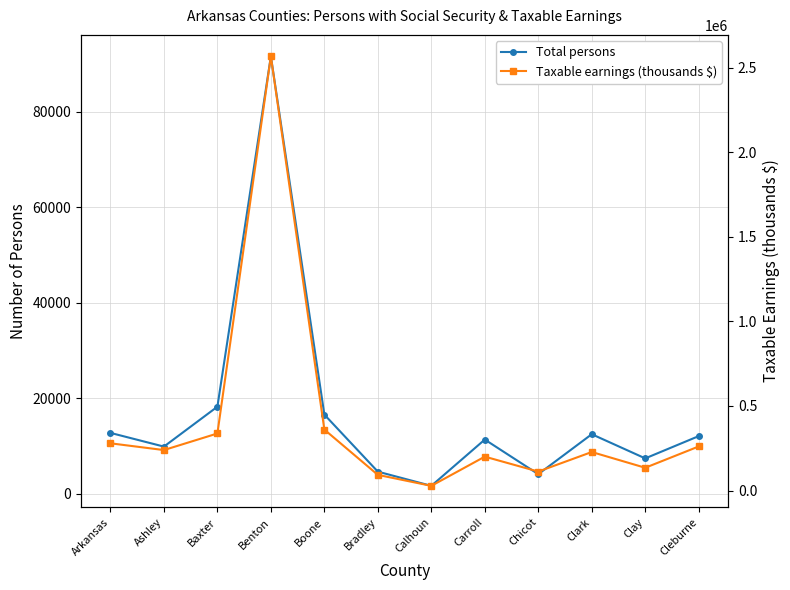

Reading left to right, extract all data points from this chart.

Total persons: 12754	9882	18243	91640	16584	4635	1658	11356	4105	12476	7414	12080
Taxable earnings (thousands $): 279141	239190	337286	2566487	360244	92535	27628	200289	112086	227649	134577	260505